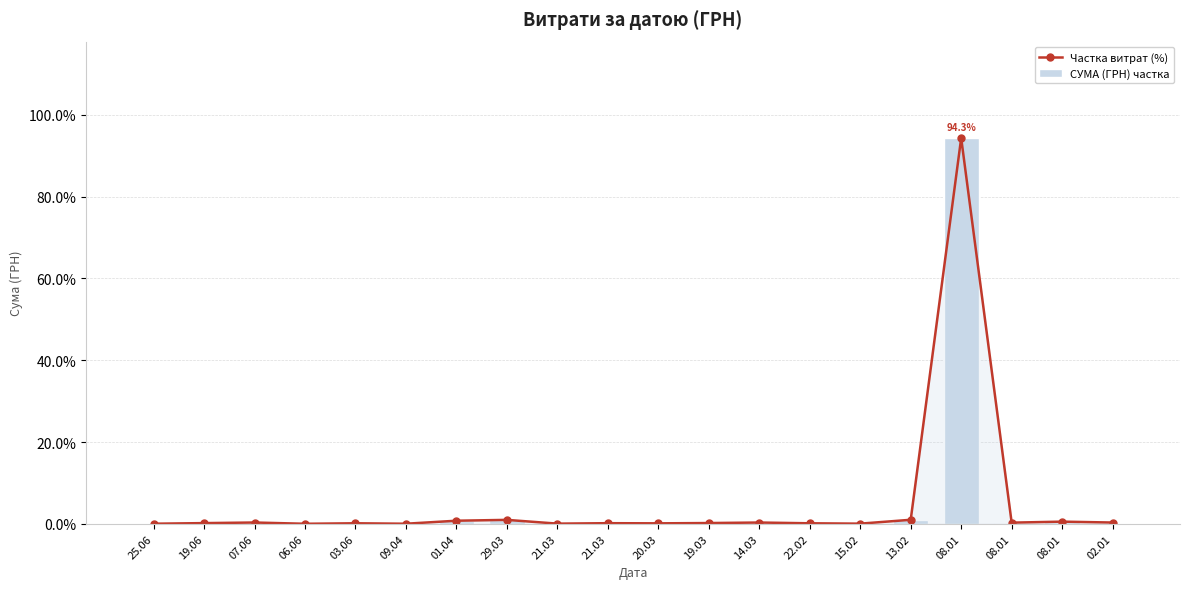

How many groups of bars are there?

20